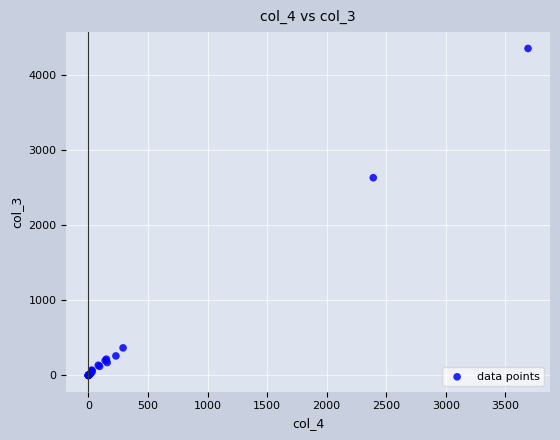

What Y value in the scatter plot is closest to 2175?

2630